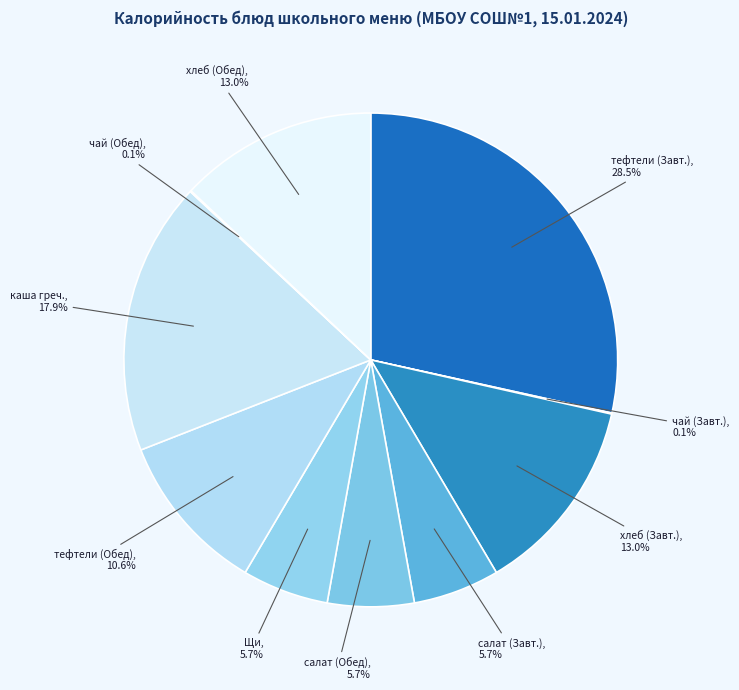

Which slice is the largest?

тефтели (Завт.)